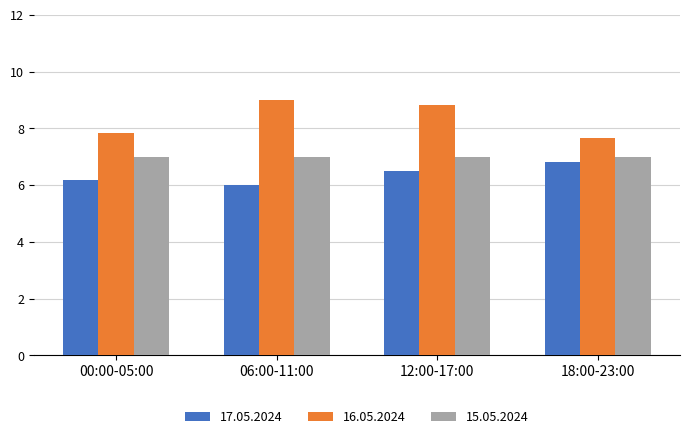

Is it true that 17.05.2024 equals 6.2 at 00:00-05:00?

True